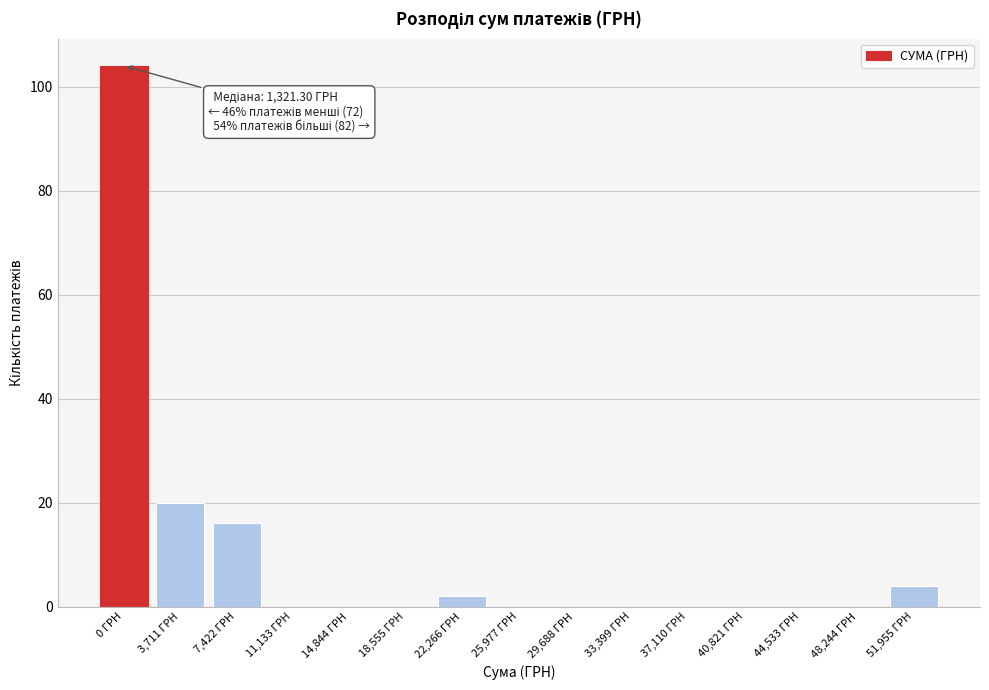

Reading left to right, list all the values displayed in this chart.

0 ГРН=104	3,711 ГРН=20	7,422 ГРН=16	11,133 ГРН=0	14,844 ГРН=0	18,555 ГРН=0	22,266 ГРН=2	25,977 ГРН=0	29,688 ГРН=0	33,399 ГРН=0	37,110 ГРН=0	40,821 ГРН=0	44,533 ГРН=0	48,244 ГРН=0	51,955 ГРН=4